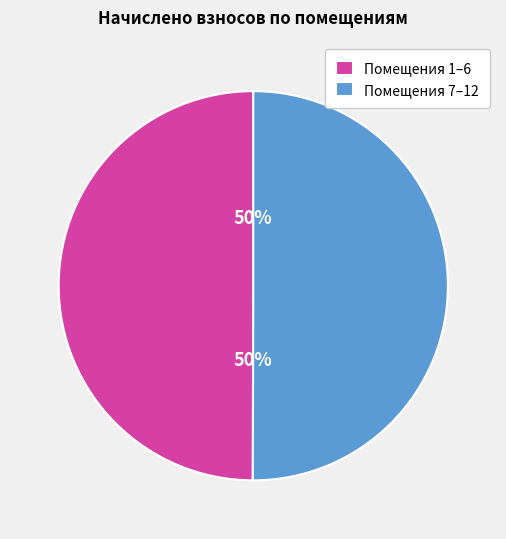

What is the ratio of the value at Помещения 1–6 to the value at Помещения 7–12?

1.0